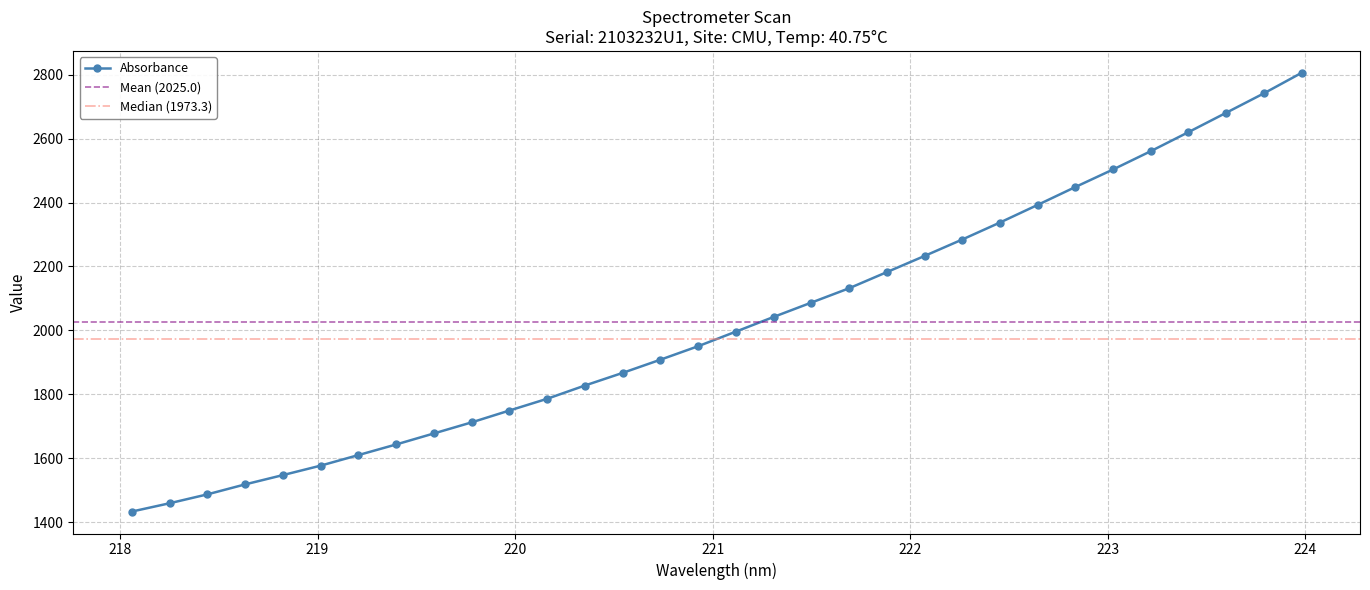

The value at 218.8244 is 1547.3. True or false?

True